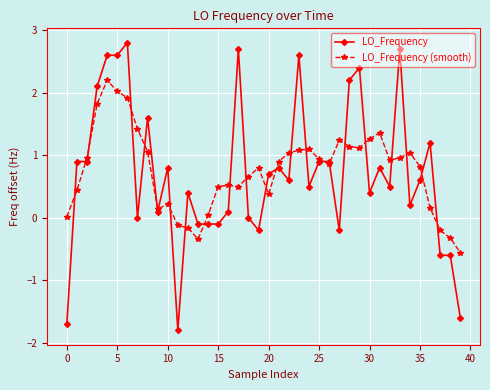

Is this an area chart (filled region under the line)?

No